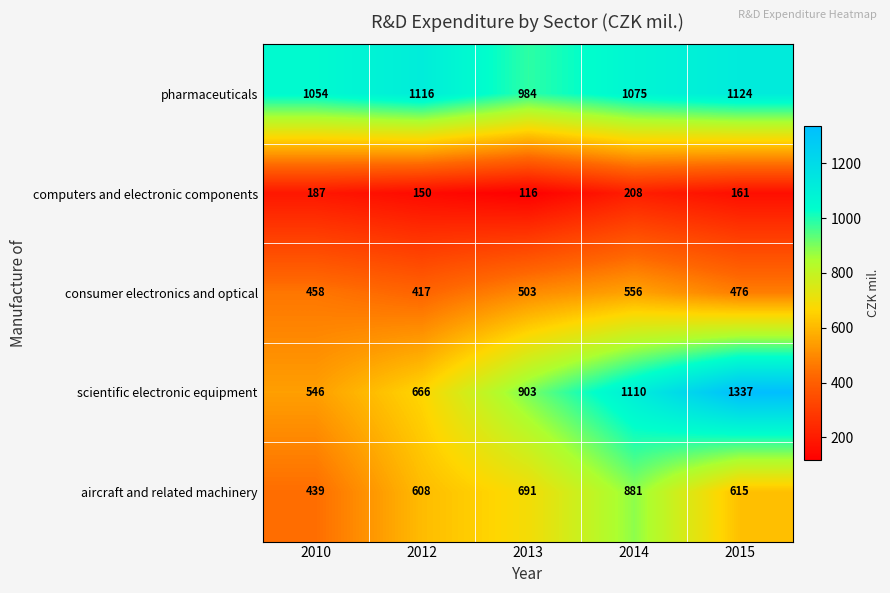

Between 2010 and 2013, which series saw the biggest shift?

scientific electronic equipment